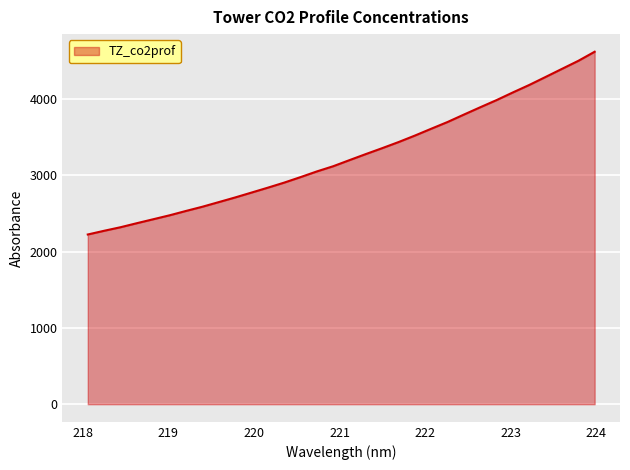

What is the minimum value shown in the chart?

2222.8